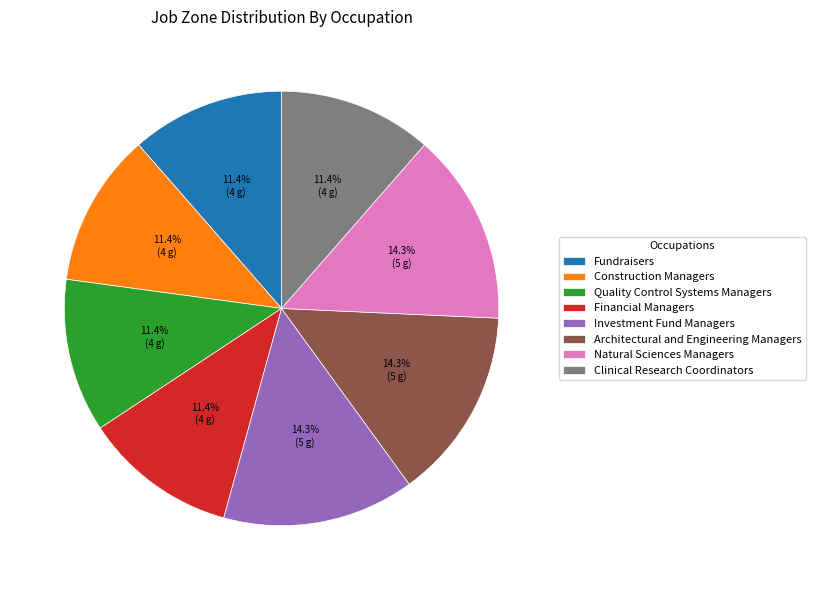

Does Quality Control Systems Managers represent more than half of the total?

No